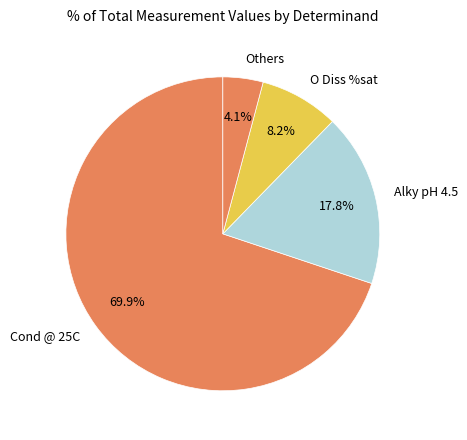

Which has a higher value, Cond @ 25C or Alky pH 4.5?

Cond @ 25C